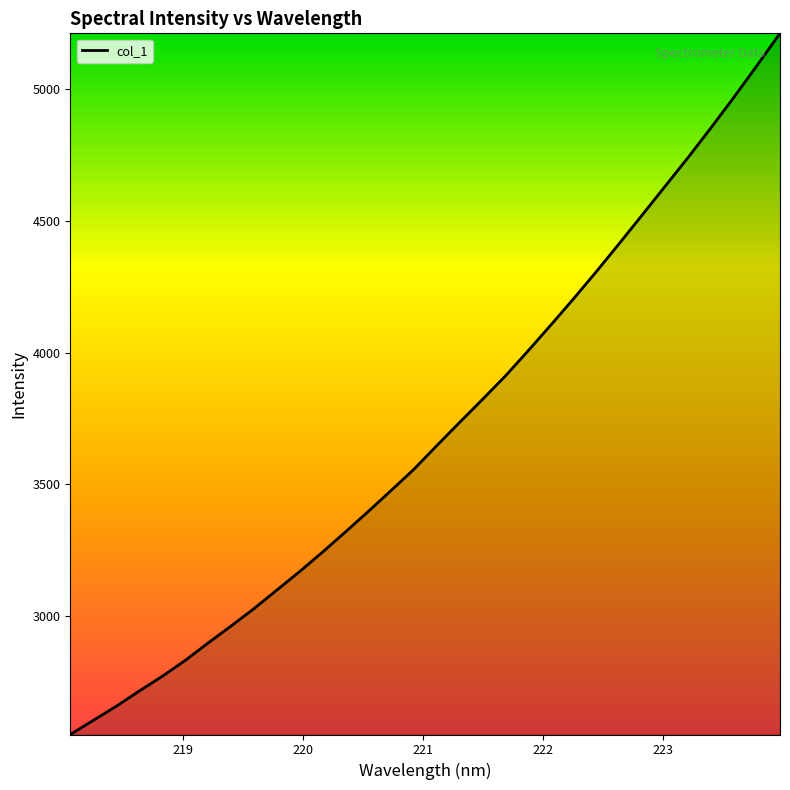

What is the maximum value shown in the chart?

5212.7